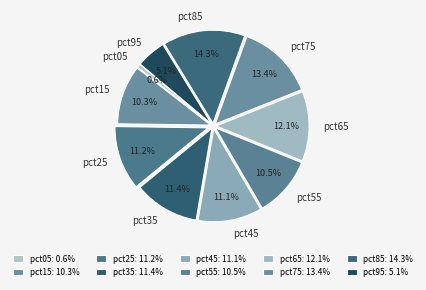

How much of the chart is everything except pct25?

88.8%